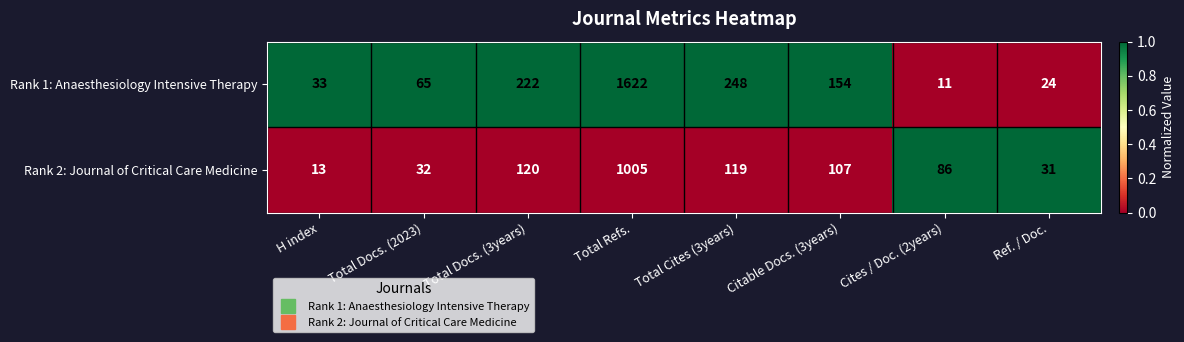

At which label does Rank 1: Anaesthesiology Intensive Therapy first exceed 154?

Total Docs. (3years)